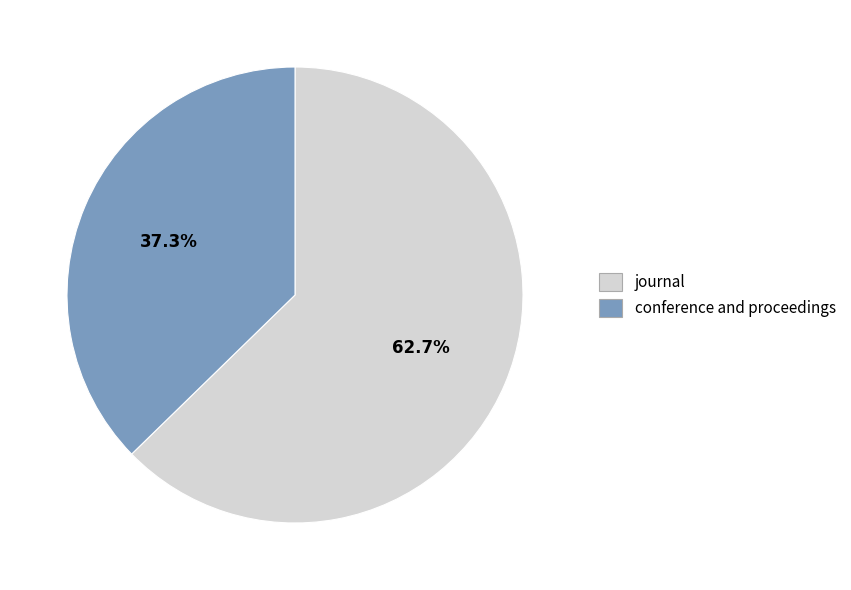

How many slices are in this pie chart?

2